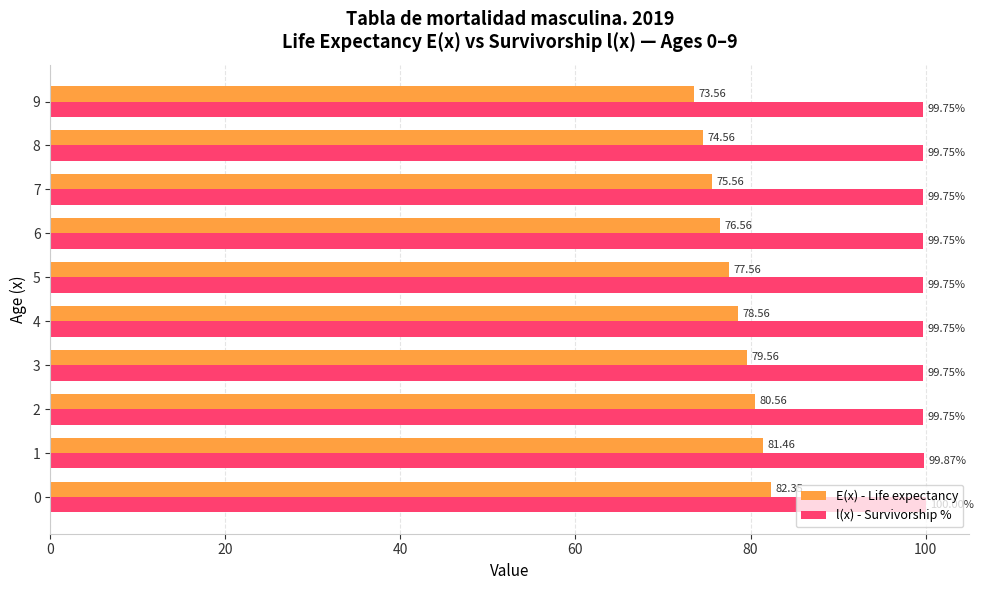

Rank the series by their average value, from lowest to highest.

E(x) - Life expectancy, l(x) - Survivorship %